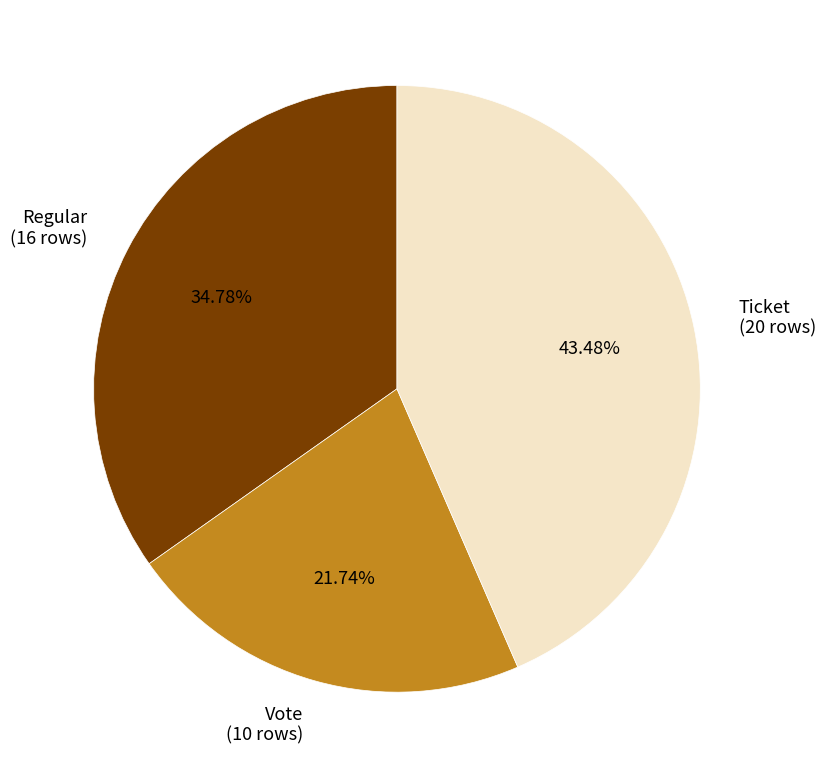

Is there a majority slice in this chart?

No